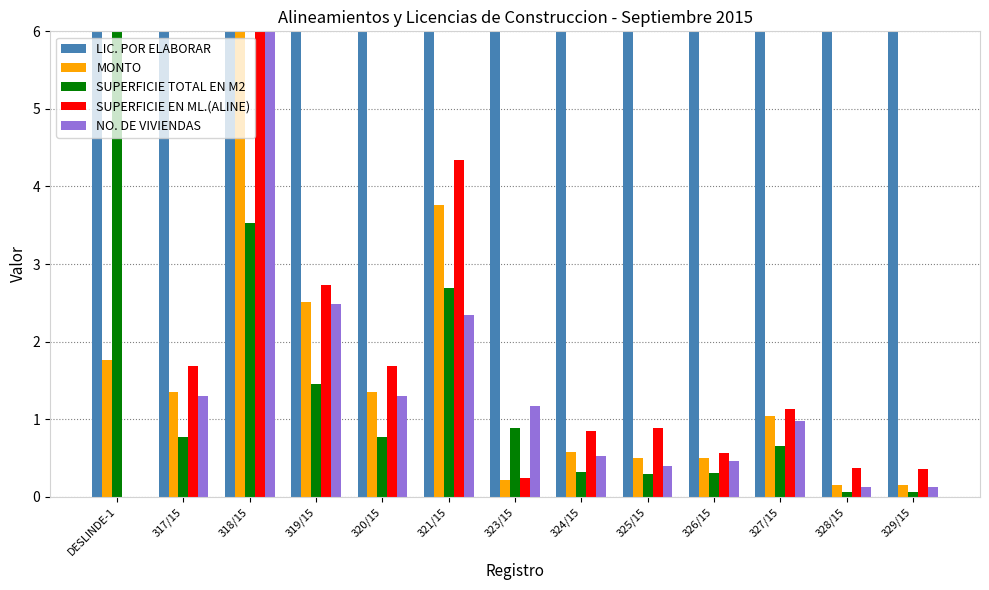

What is the greatest value displayed?

6.0